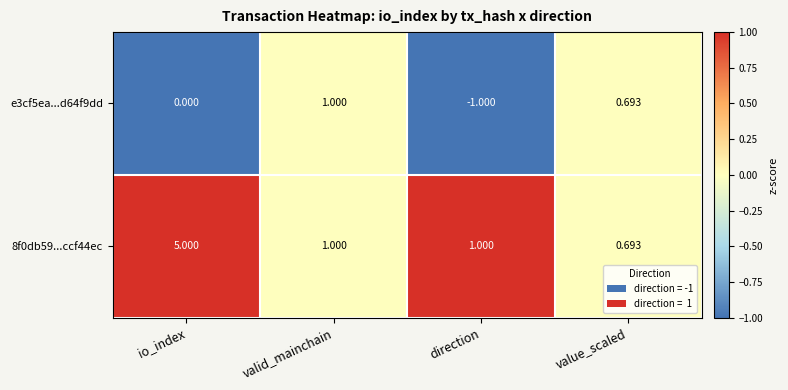

Where does the 8f0db59...ccf44ec series first go above 1?

io_index